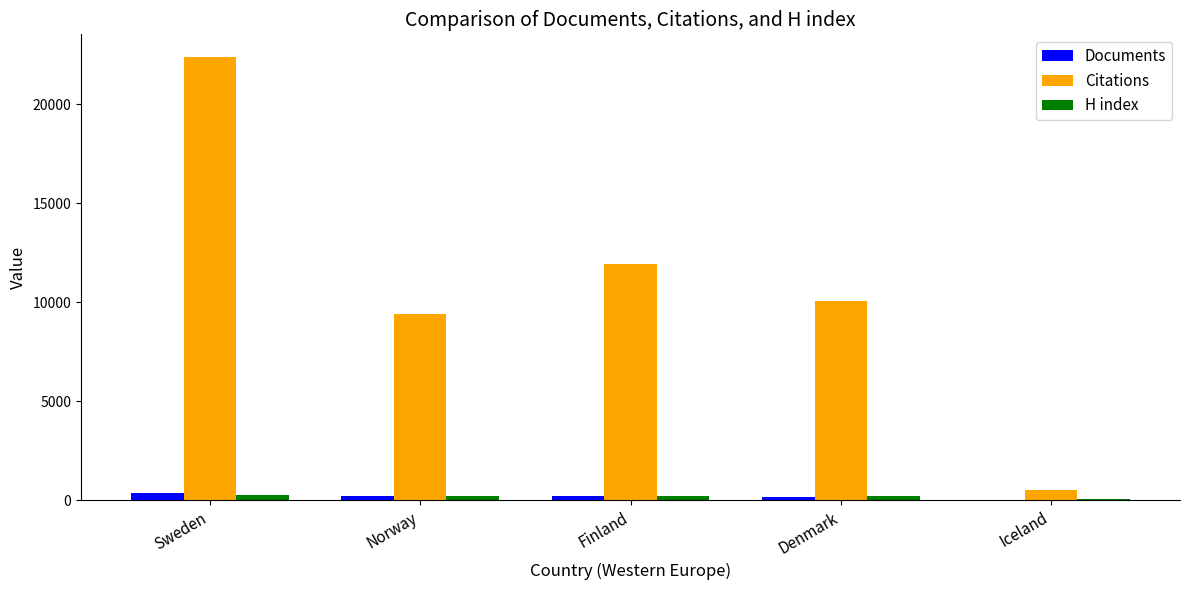

What is the sum of the Citations values at Sweden and Iceland?

22930